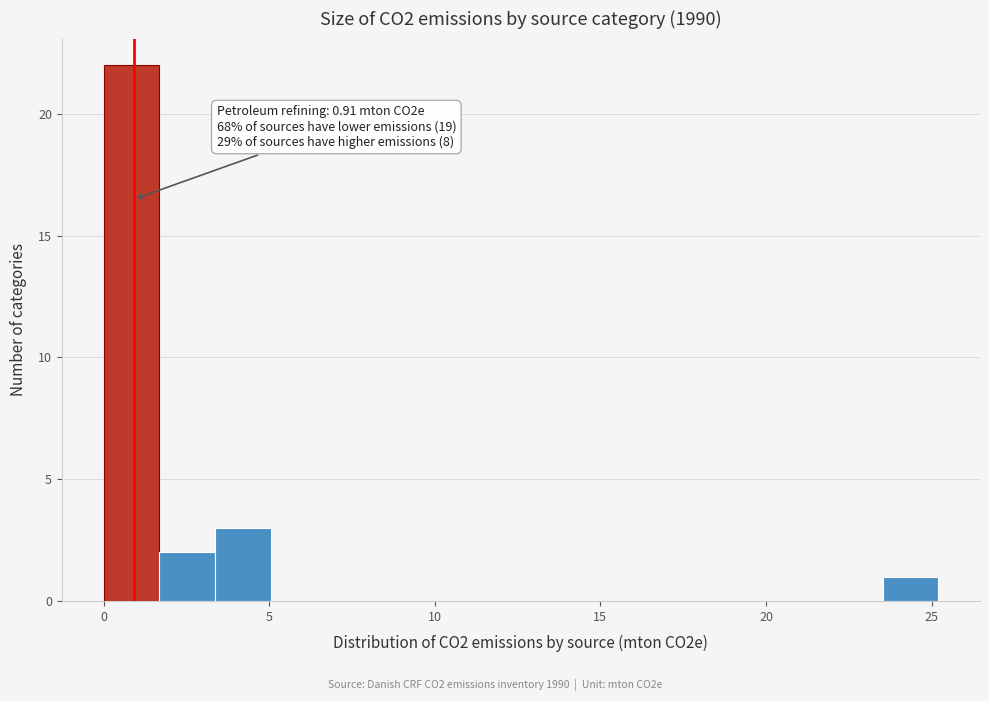

Around what value on the x-axis is the tallest bar? Give the approximate position of its centre, as read against the axis.

1.0